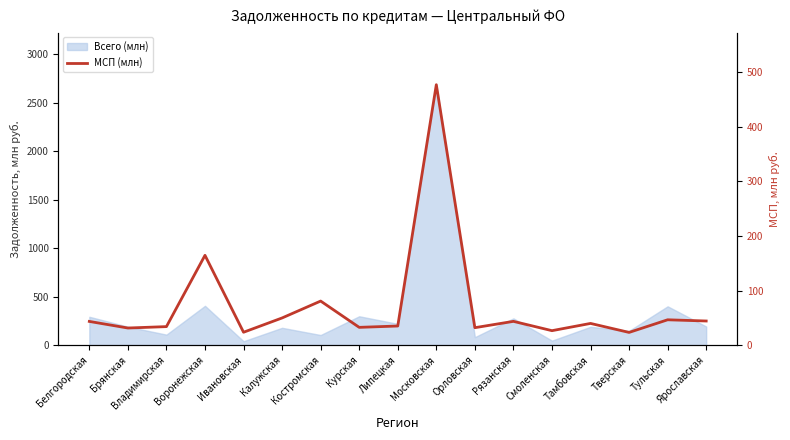

How many data points does each series have?

17